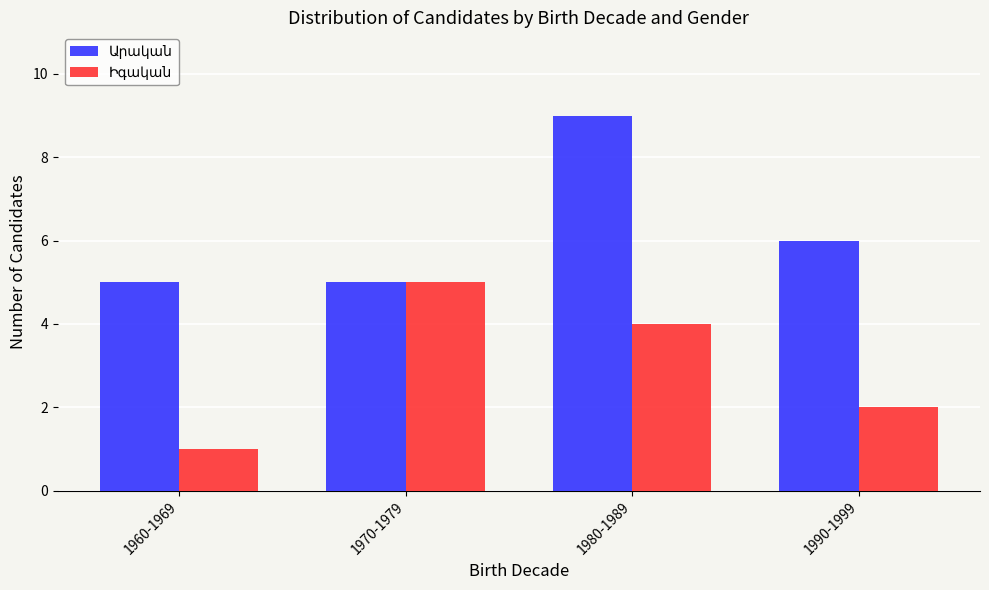

At which category is the sum across all series the highest?

1980-1989